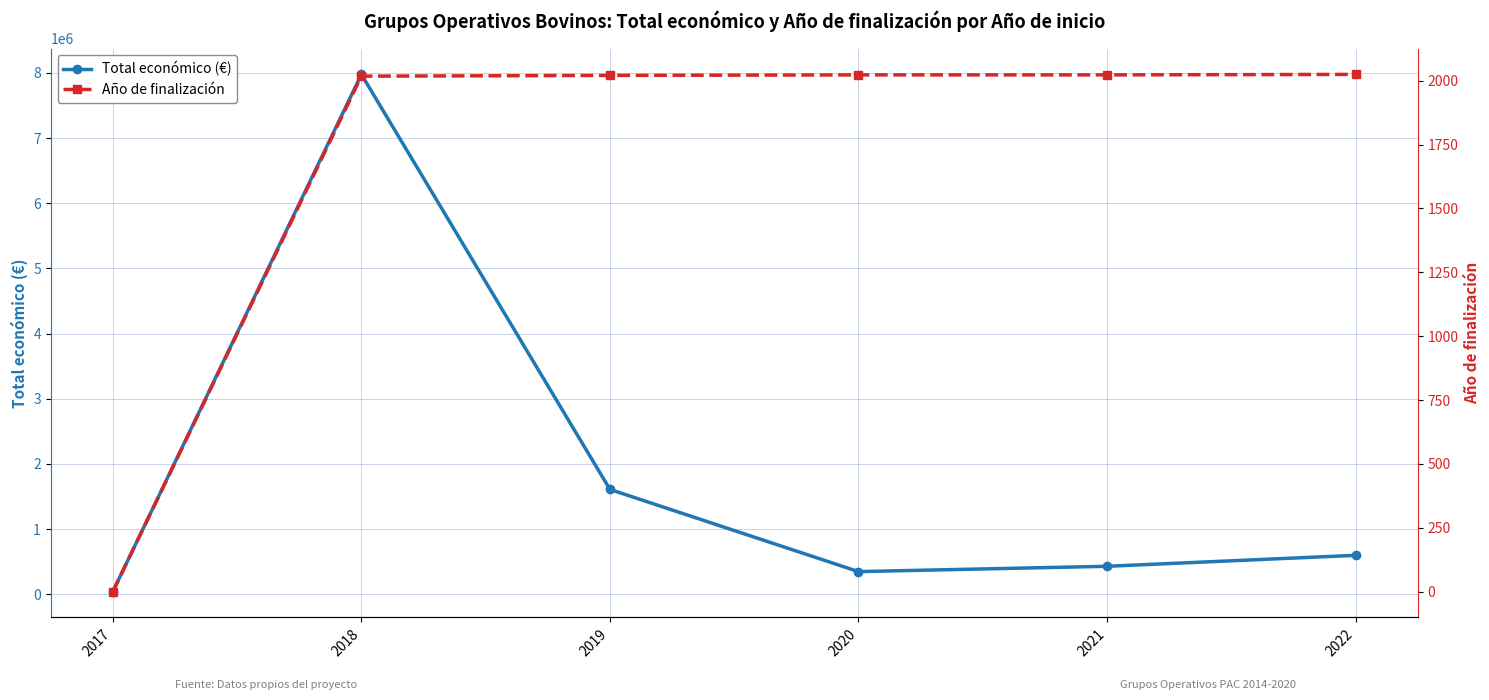

Reading left to right, what are all the values shown in this chart?

Total económico (€): 42072	7977125	1609378	348843	430411	598672
Año de finalización: 0	2018	2021	2023	2023	2025